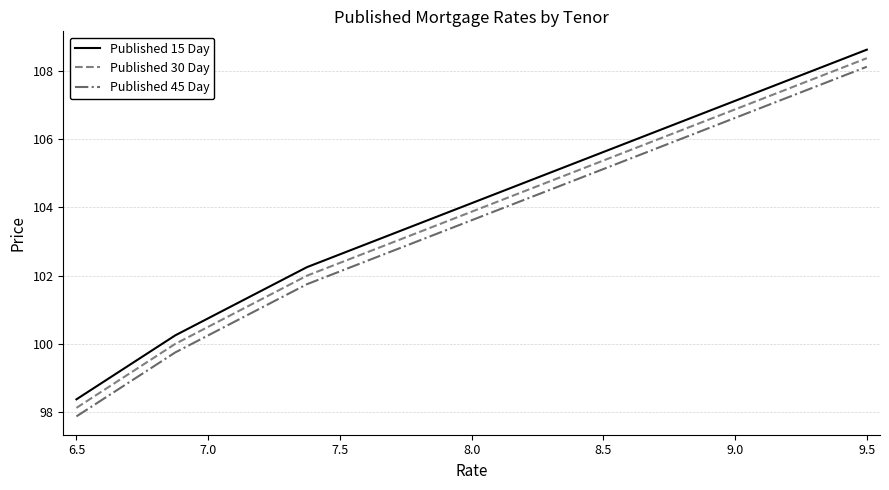

What is the maximum value for Published 45 Day?

108.1